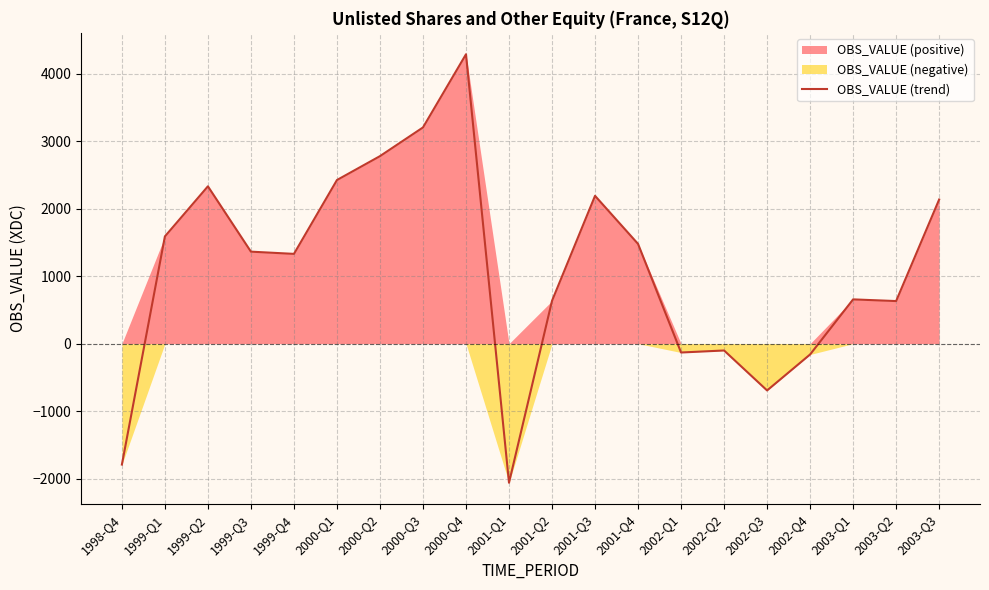

Reading right to left, what are all the values shown in this chart?

2135	631	656	-160	-693	-101	-131	1478	2190	635	-2060	4287	3203	2778	2424	1330	1363	2331	1589	-1791